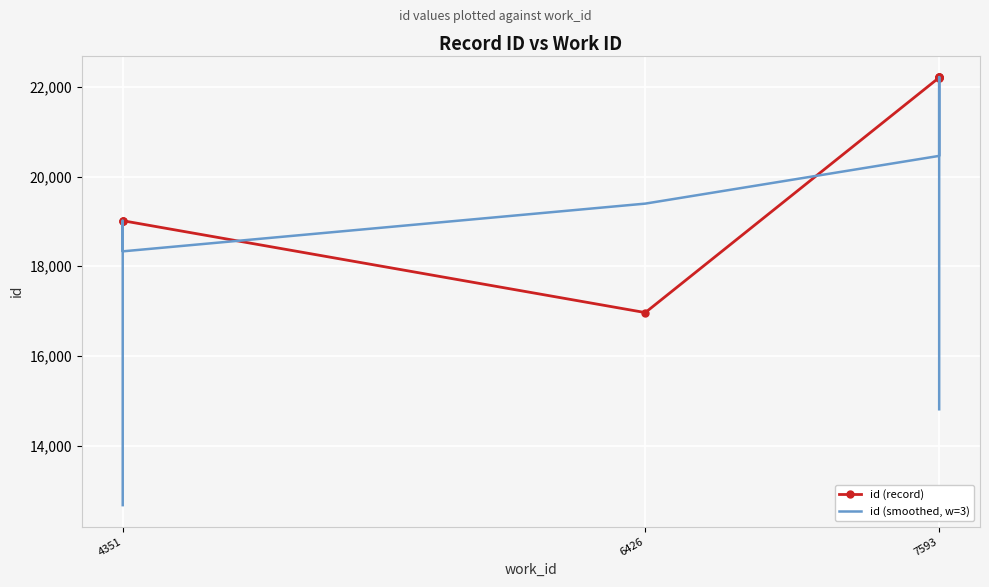

How many interior local valleys does the id (record) series have?

1